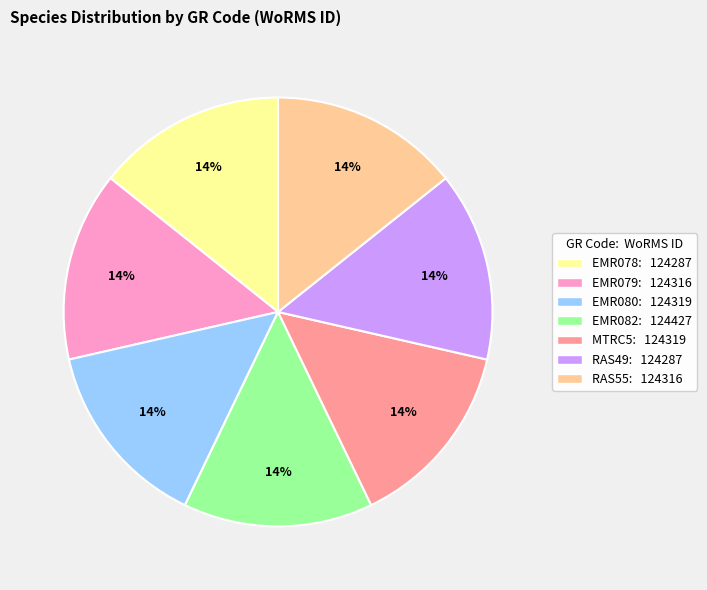

Is there a majority slice in this chart?

No